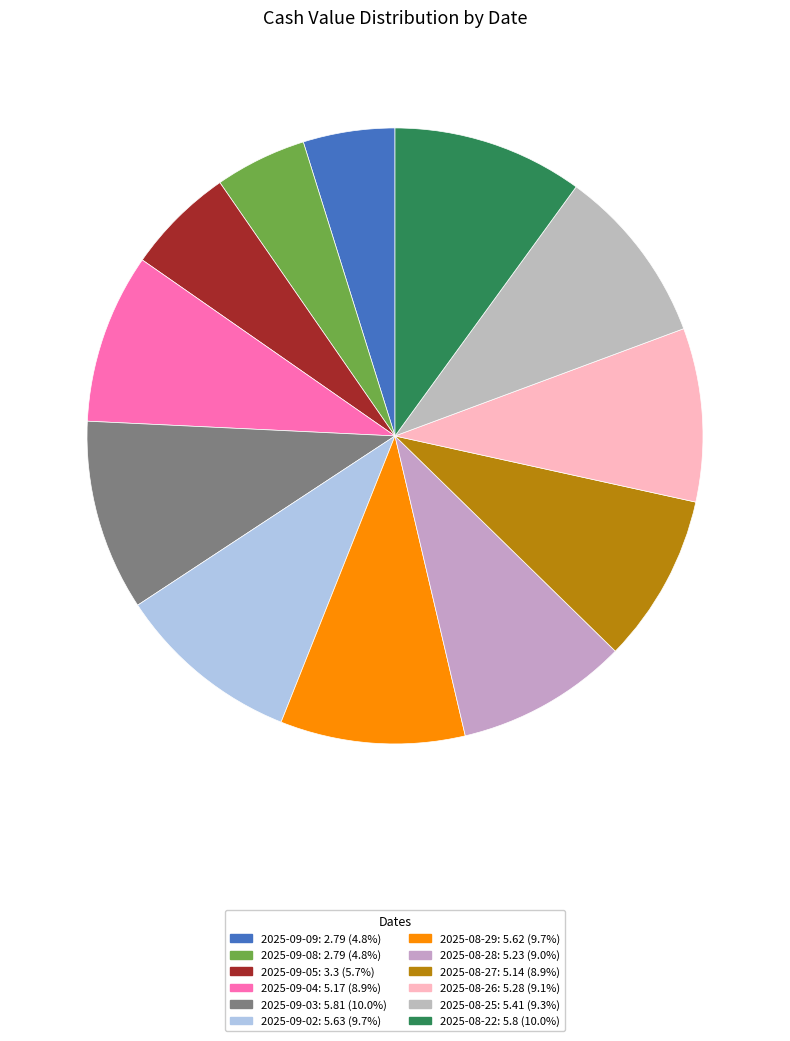

Do 2025-08-22 and 2025-08-28 together represent more than half of the pie?

No